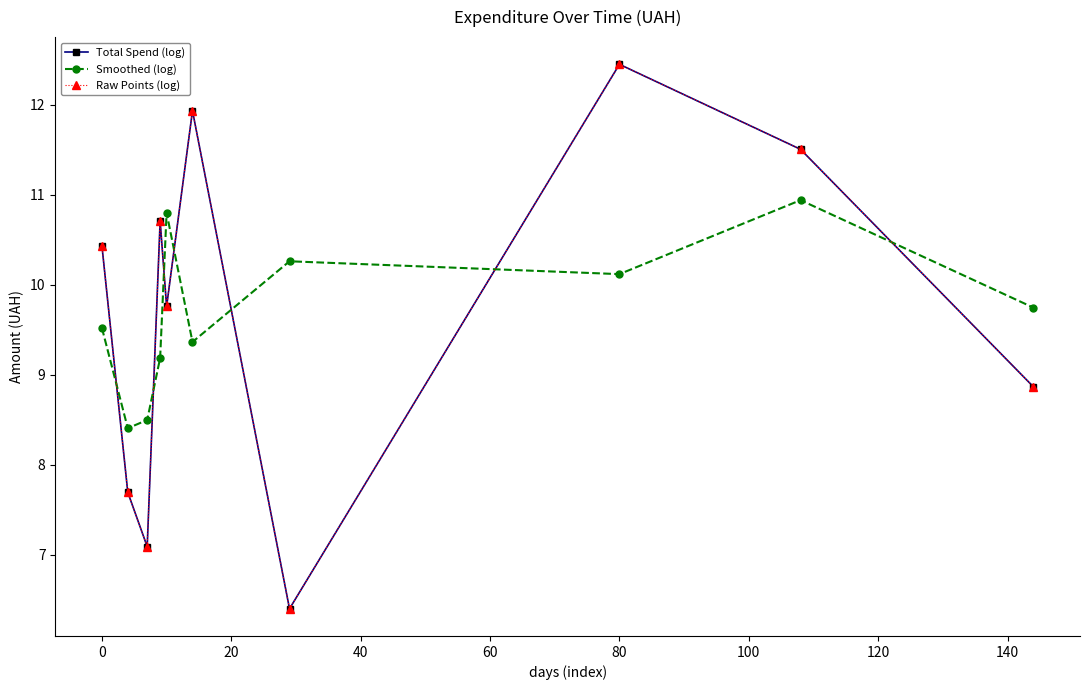

After their last crossing, which series has the higher values: Smoothed (log) or Raw Points (log)?

Smoothed (log)